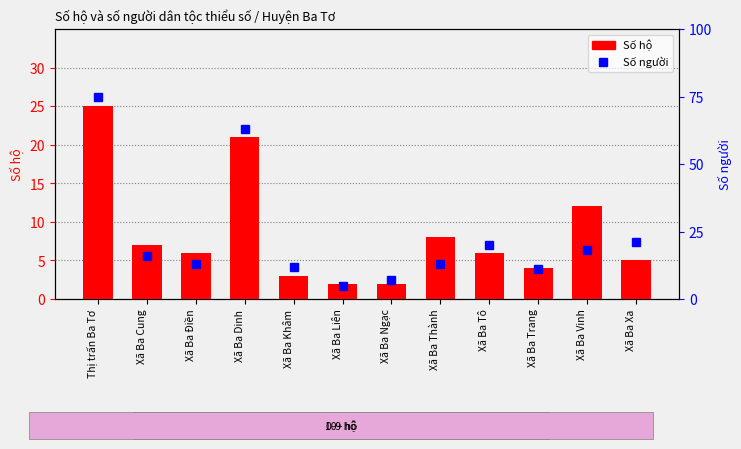

True or false: Số người has a value of 28 at Xã Ba Tô.

False